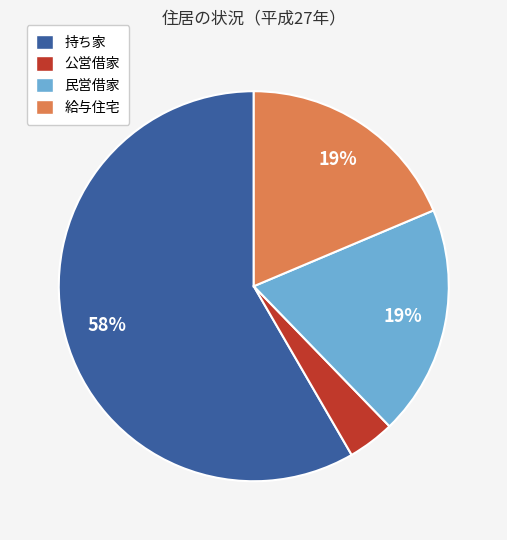

How many slices are in this pie chart?

4